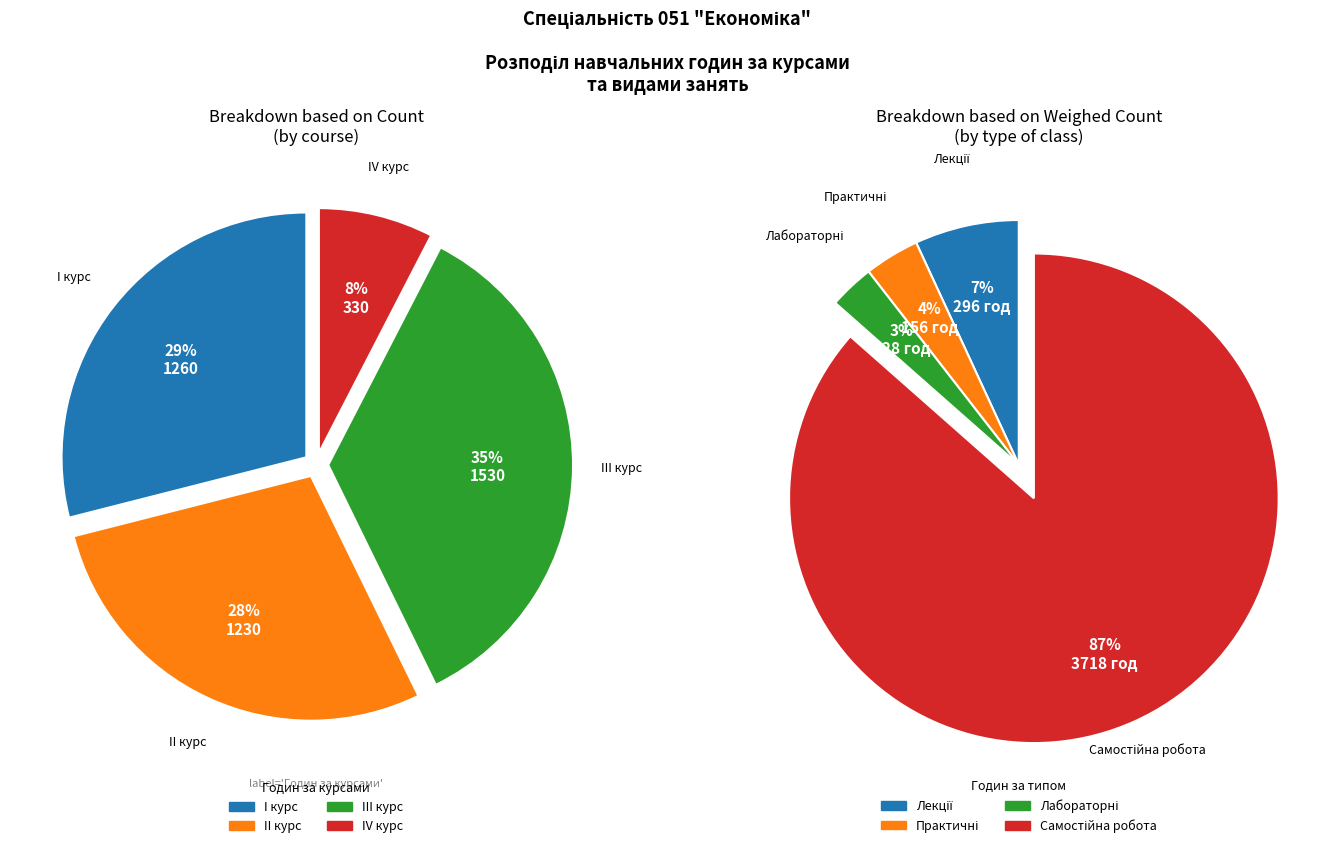

Which slice is the largest?

Курс III